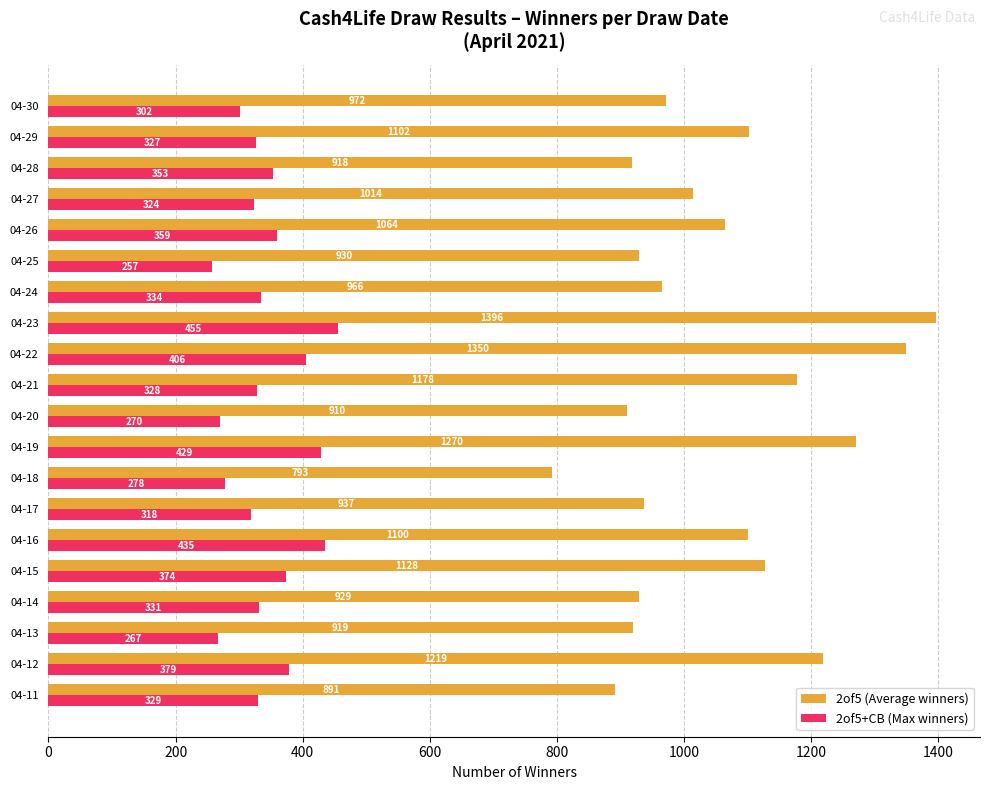

Which series has the largest range (max minus min)?

2of5 (Average winners)